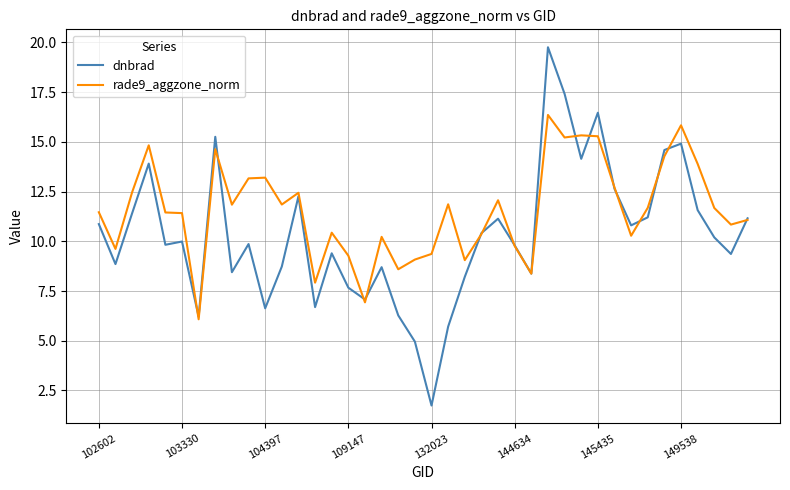

What is the minimum value for dnbrad?

1.7